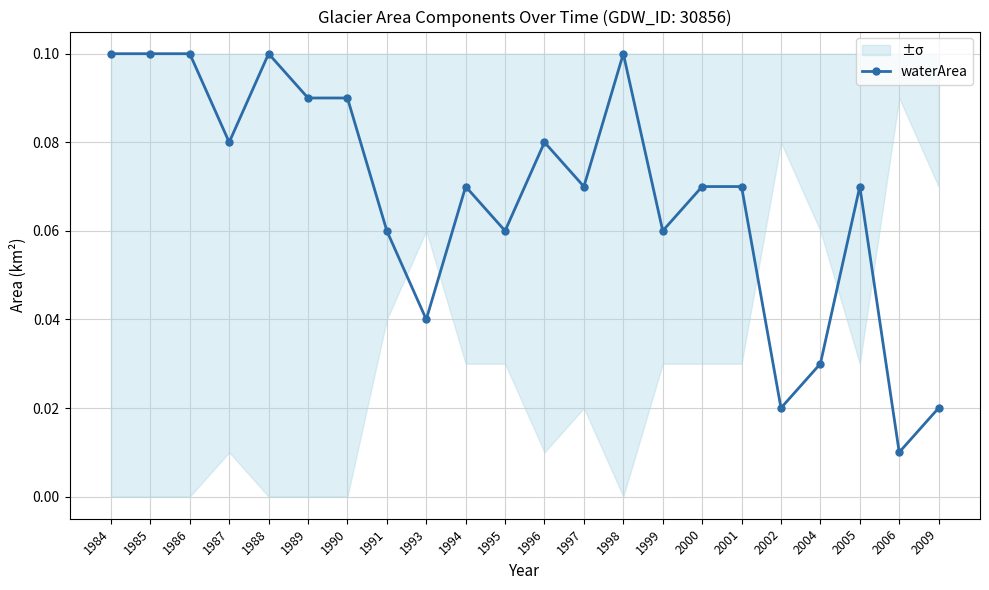

Is it true that the value at 1986 is 0.1?

False